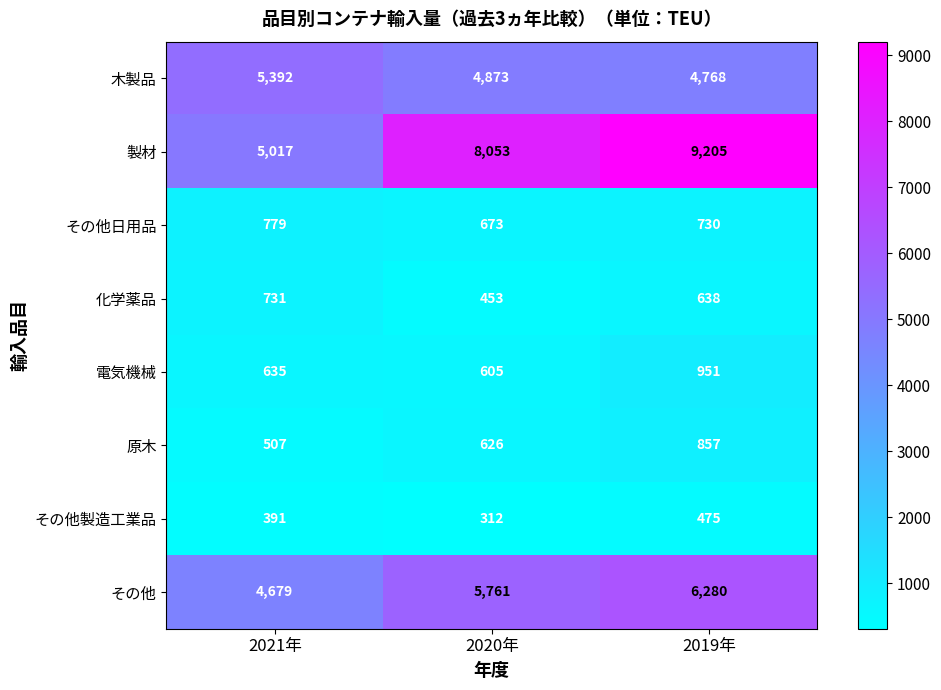

What is the difference between the maximum and minimum values in the その他日用品 series?

106